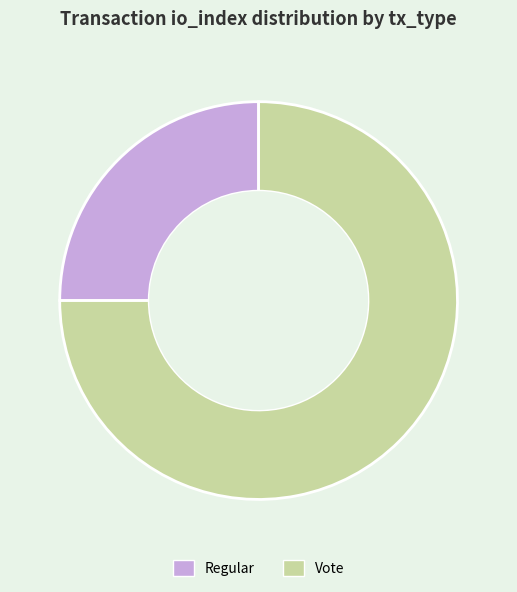

Rank the categories by value from highest to lowest.

Vote, Regular